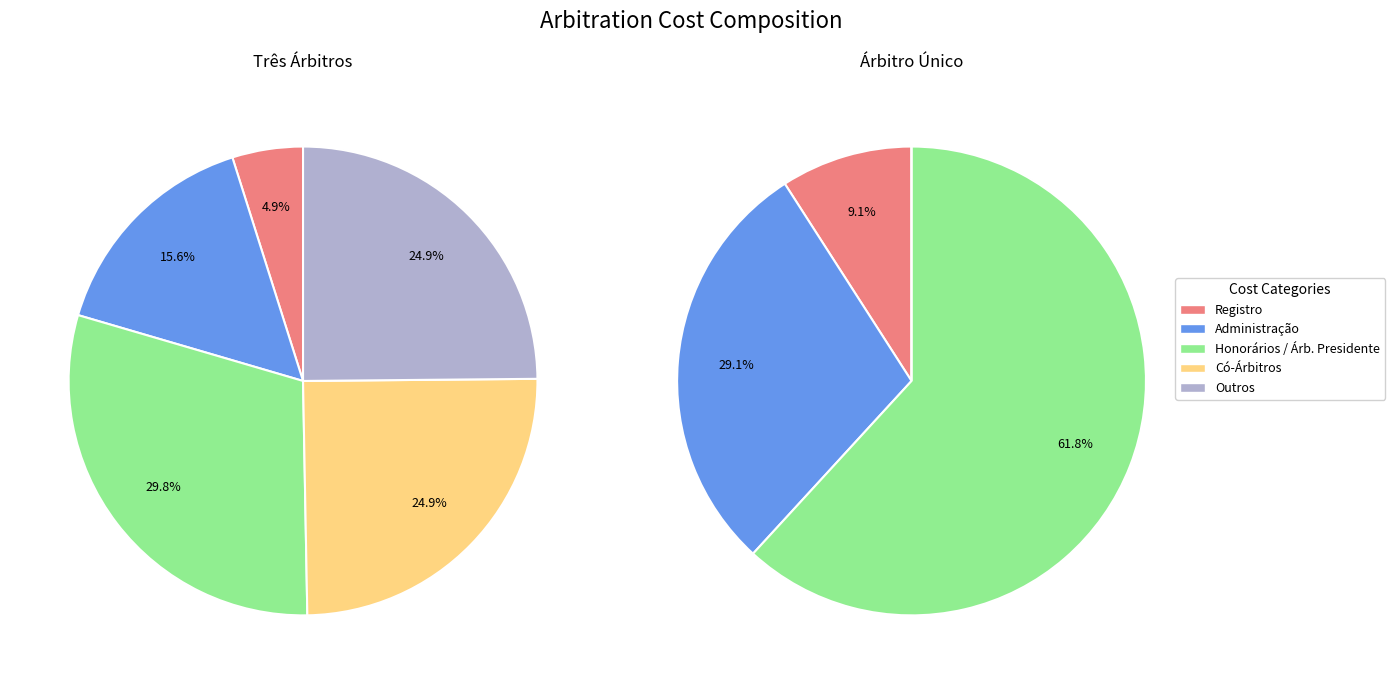

Which category has the smallest portion of the pie?

Registro